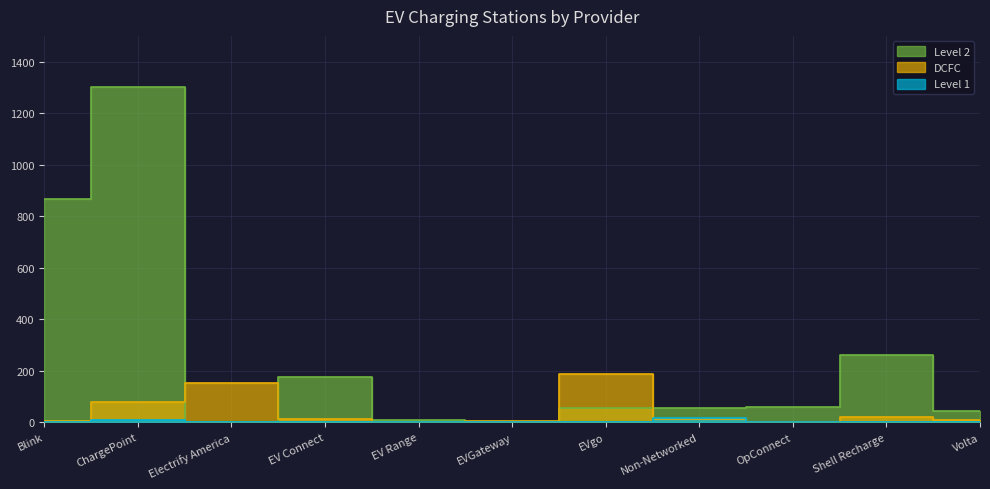

Which category has the lowest value in the DCFC series?

OpConnect